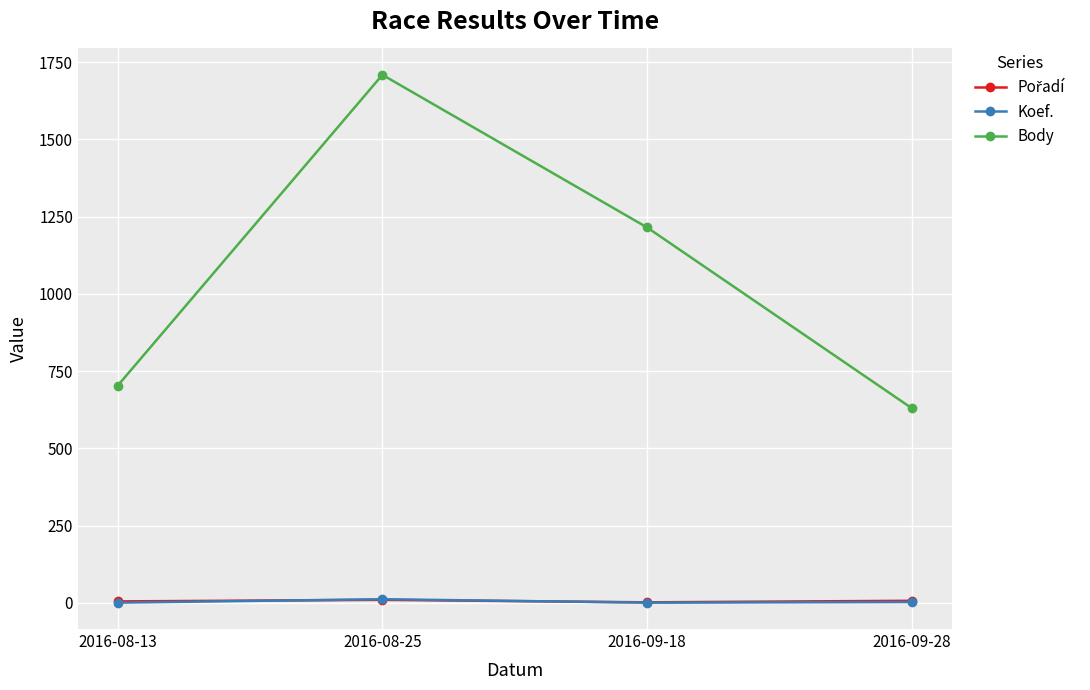

Rank the categories by Body value from lowest to highest.

2016-09-28, 2016-08-13, 2016-09-18, 2016-08-25